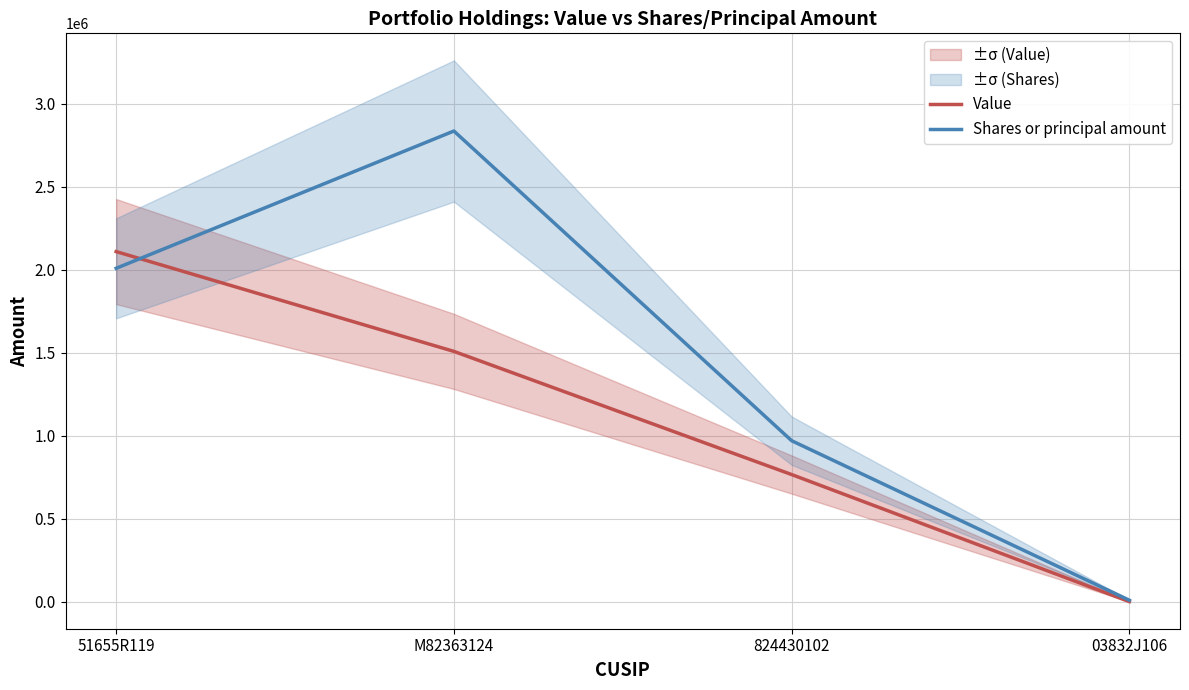

How many Value values are between 767251 and 2110500?

3